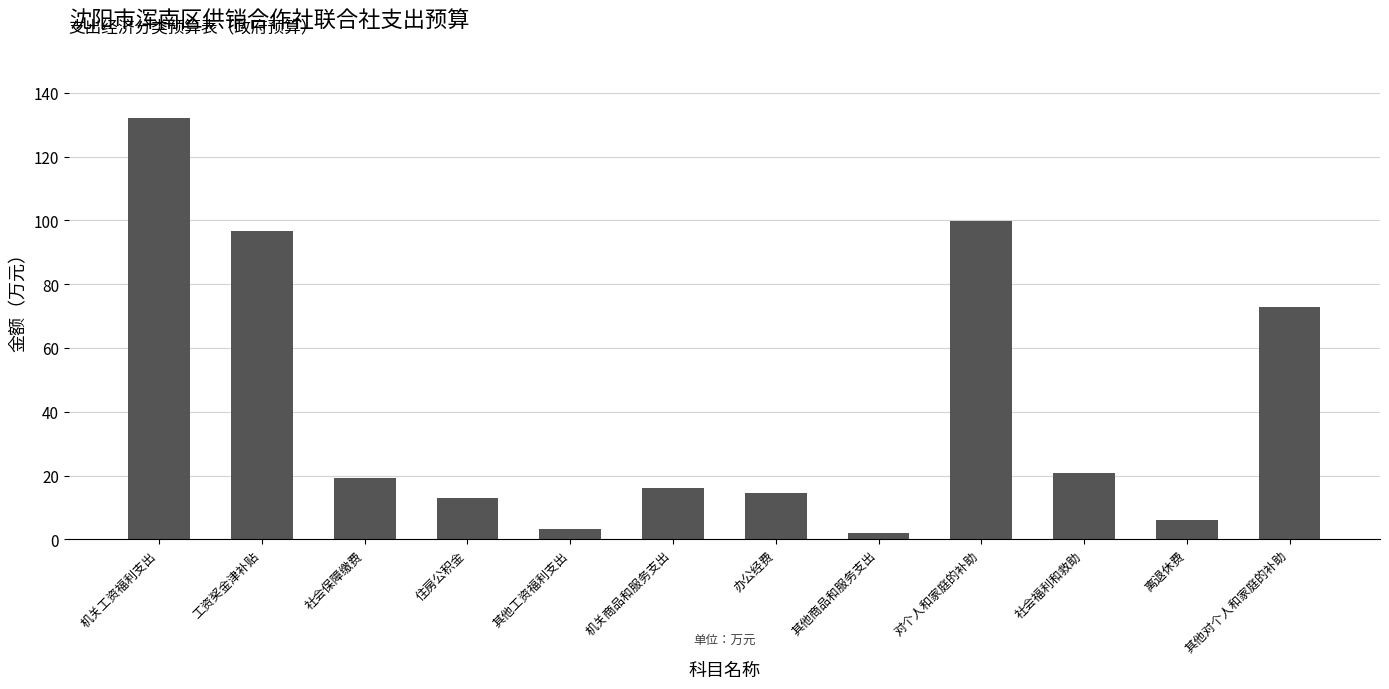

How many data points are above 19?

6